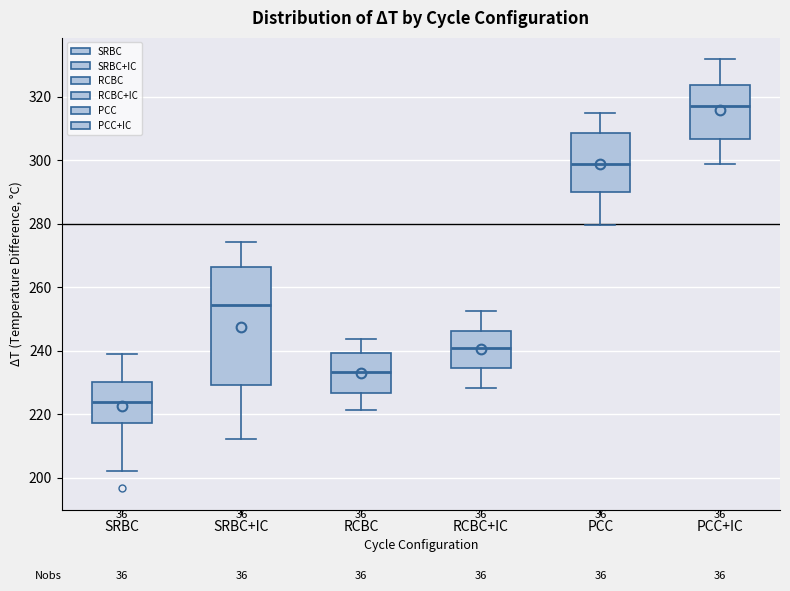

Reading left to right, transcribe this box plot: for each box, give where its median line is, the range the box spans, and where its two whiskers end, as read against the y-axis. The values are not printed on the chart, so give them approximately, as read against the axis.

SRBC: median 224, box 218 to 230, whiskers 202 to 238
SRBC+IC: median 254, box 230 to 266, whiskers 212 to 274
RCBC: median 234, box 226 to 240, whiskers 222 to 244
RCBC+IC: median 240, box 234 to 246, whiskers 228 to 252
PCC: median 298, box 290 to 308, whiskers 280 to 314
PCC+IC: median 318, box 306 to 324, whiskers 298 to 332